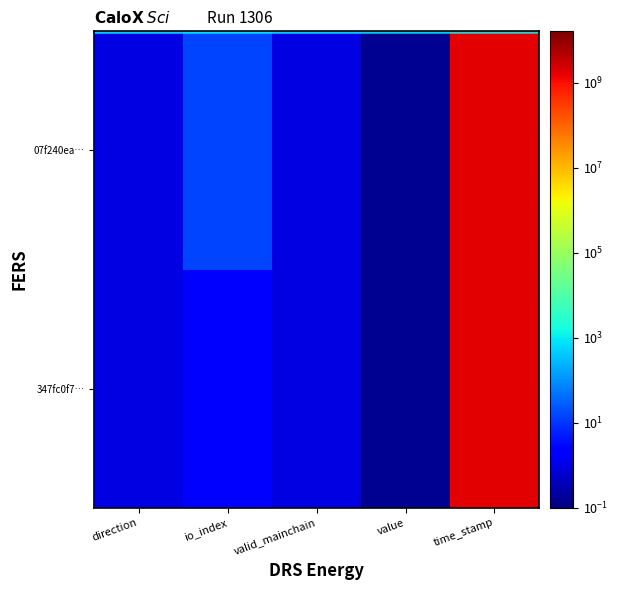

Which series has the widest spread of values?

347fc0f7fe50ff304c5b9607ac04cc1a0b597f5